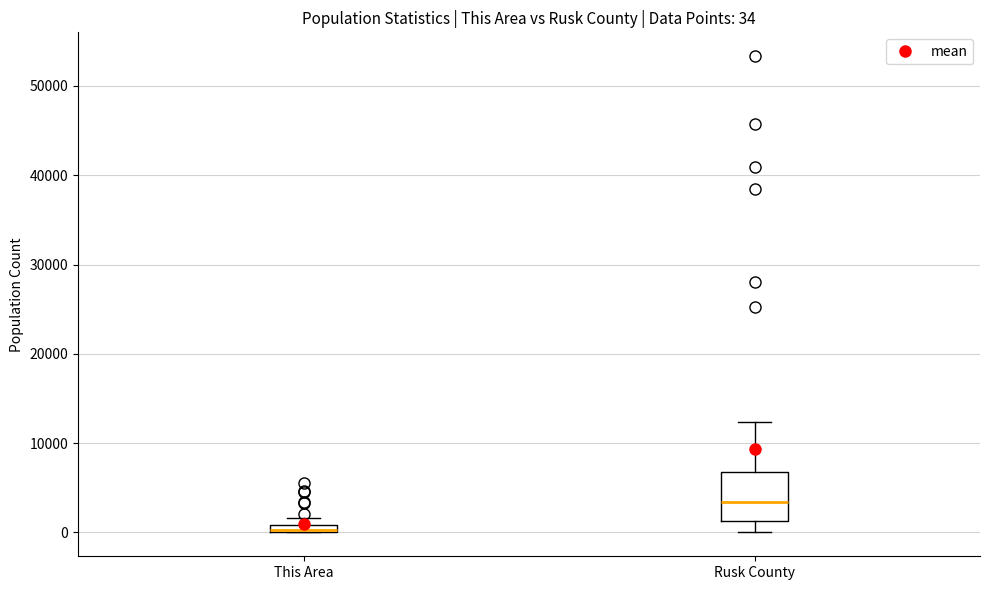

Which box is the tallest, from its lower edge to its upper edge?

Rusk County